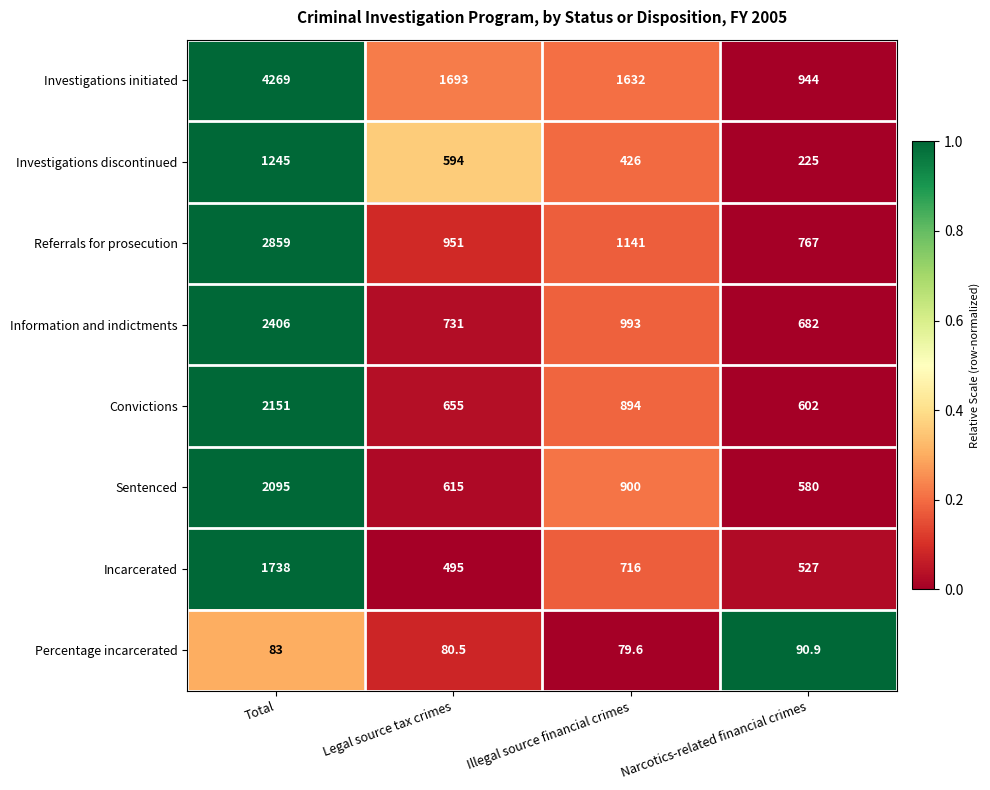

True or false: Sentenced has a value of 611.0 at Total.

False